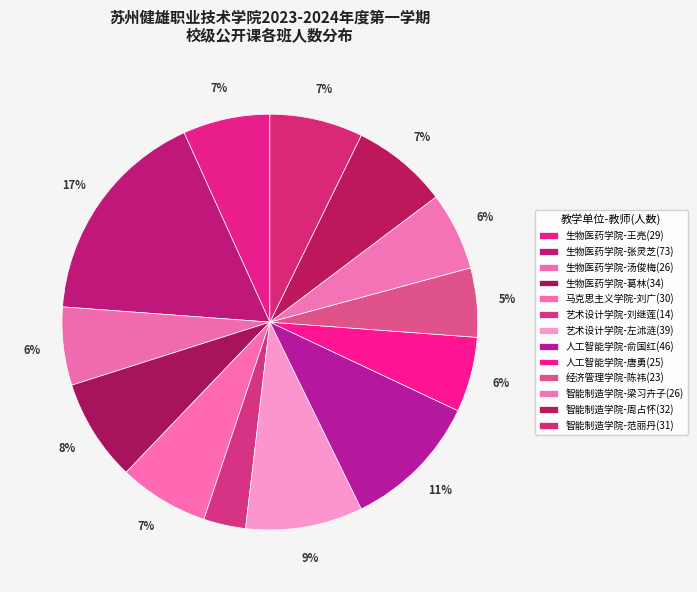

To the nearest percent, what percentage of the pie is 生物医药学院-王亮(29)?

7%